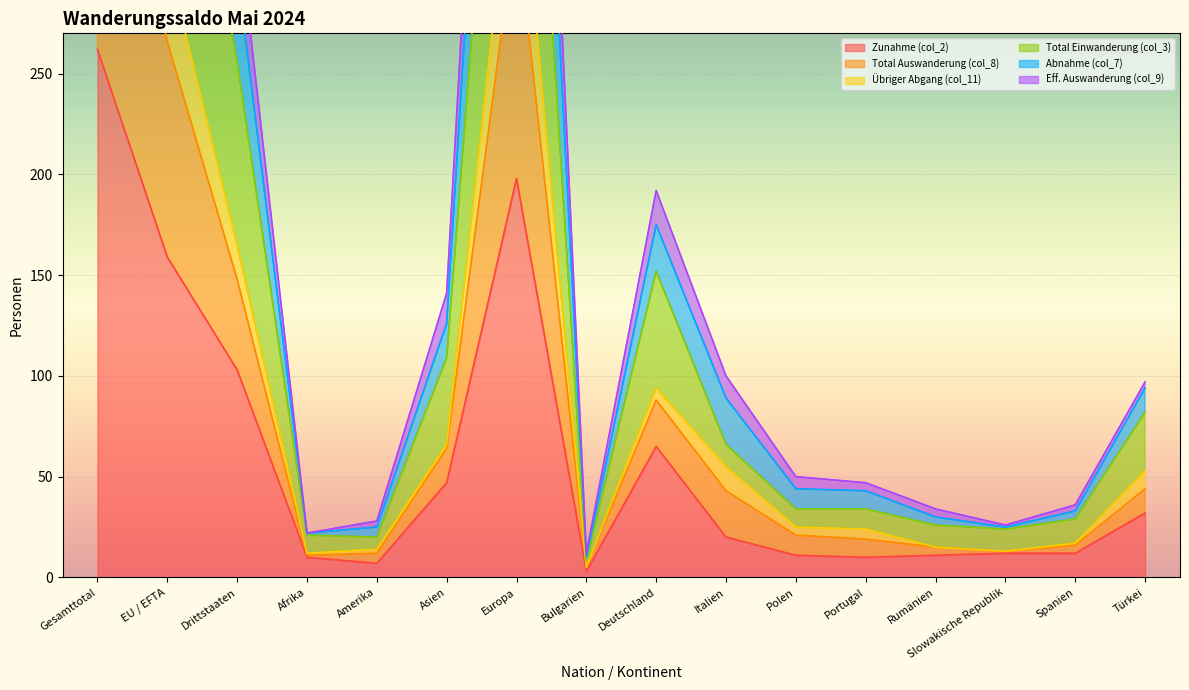

Which category has the highest value across all series?

Gesamttotal